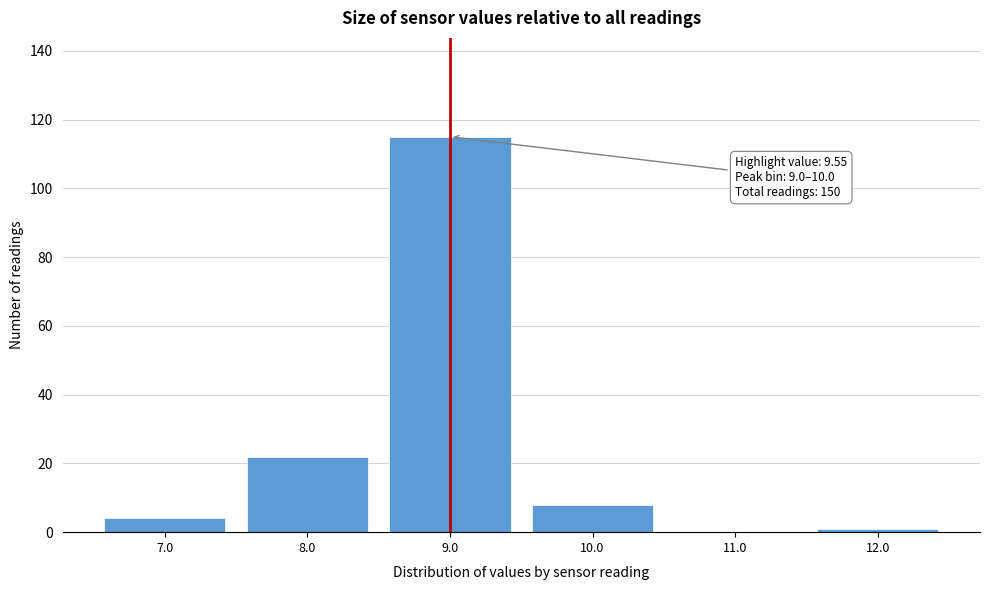

Reading left to right, transcribe all the data shown in this chart.

7.0=4	8.0=22	9.0=115	10.0=8	11.0=0	12.0=1